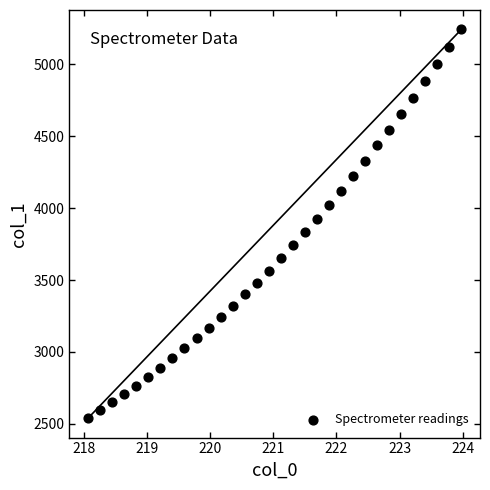

What is the range of Y values (max minus min)?

2703.5